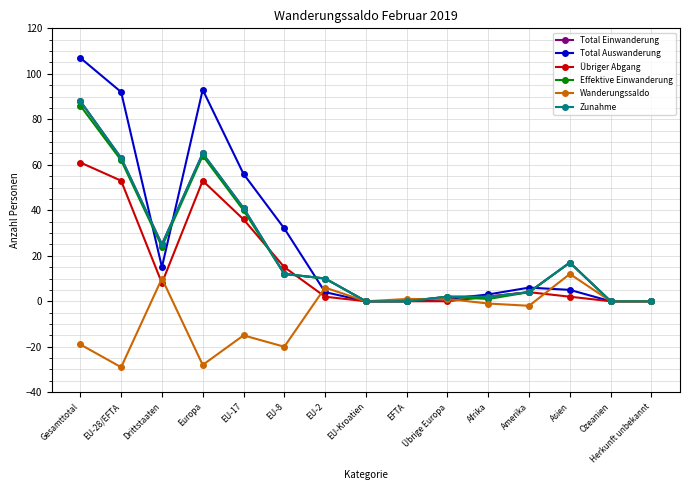

What are all the series names shown in the legend?

Total Einwanderung, Total Auswanderung, Übriger Abgang, Effektive Einwanderung, Wanderungssaldo, Zunahme